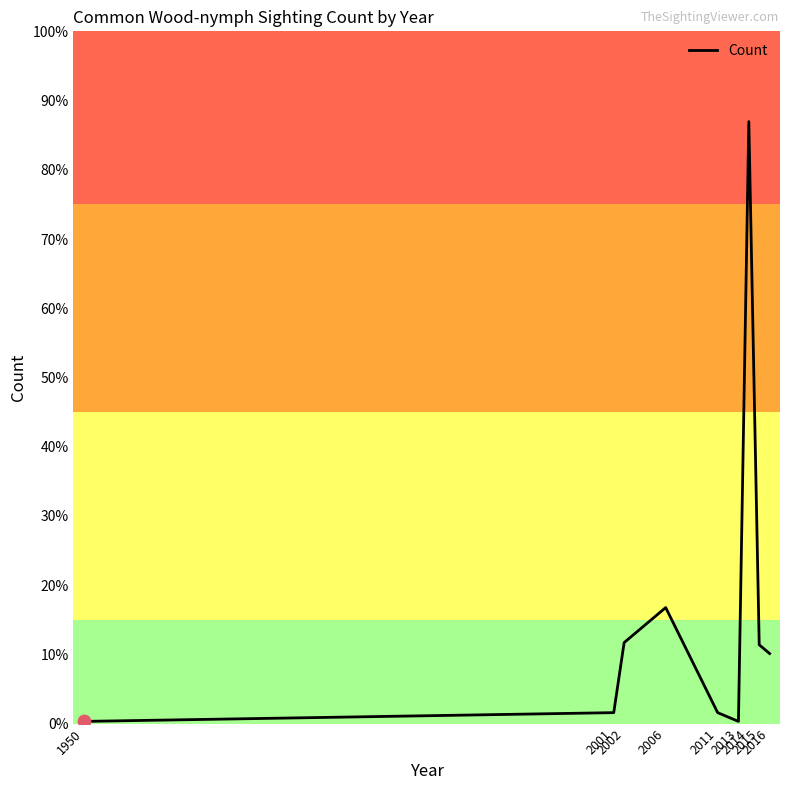

What is the change in value from 2002 to 2015?

-1